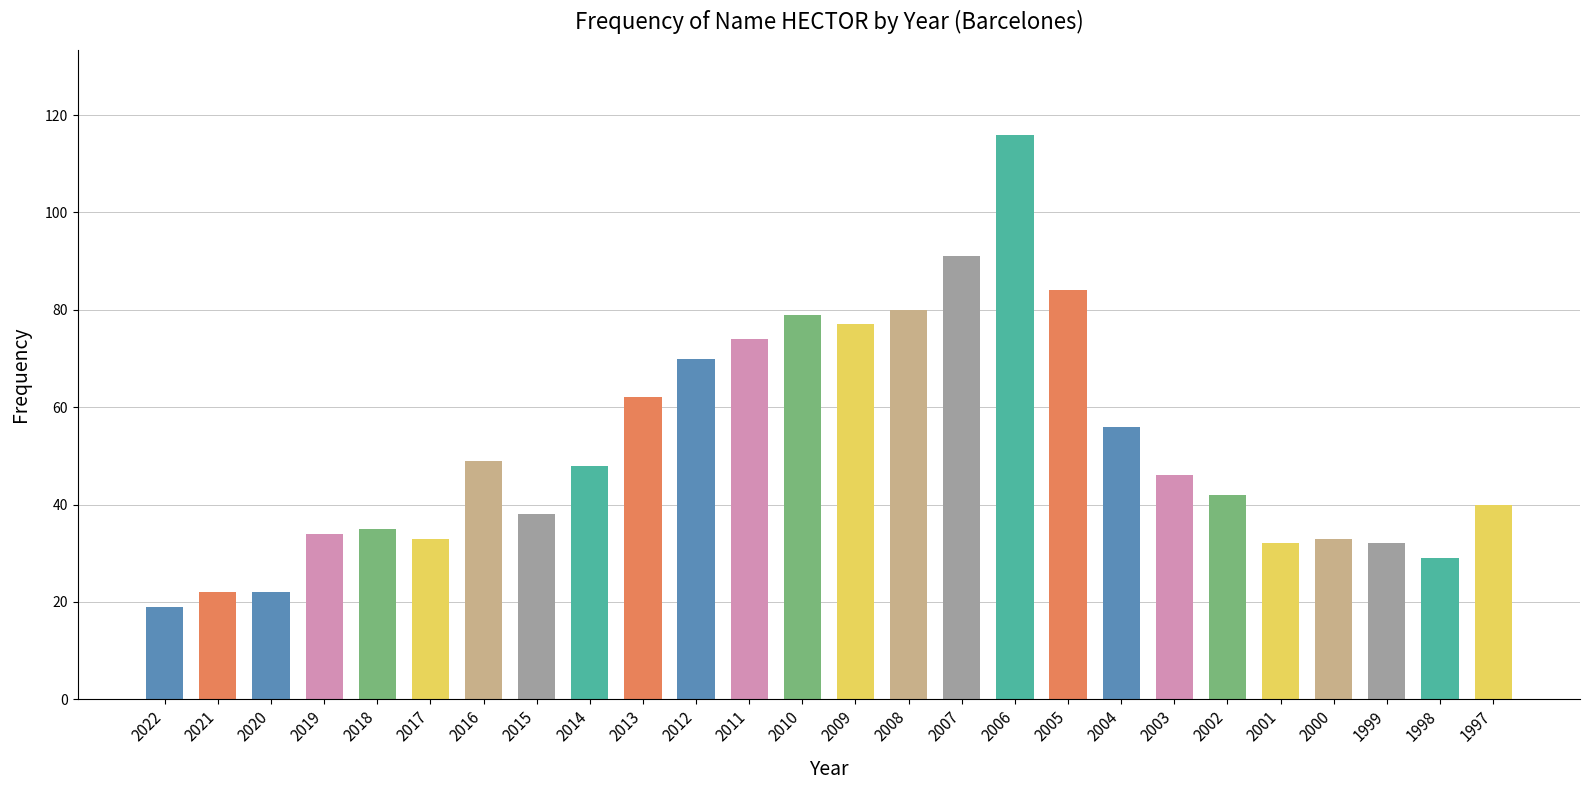

Where does the data first go above 46?

2016